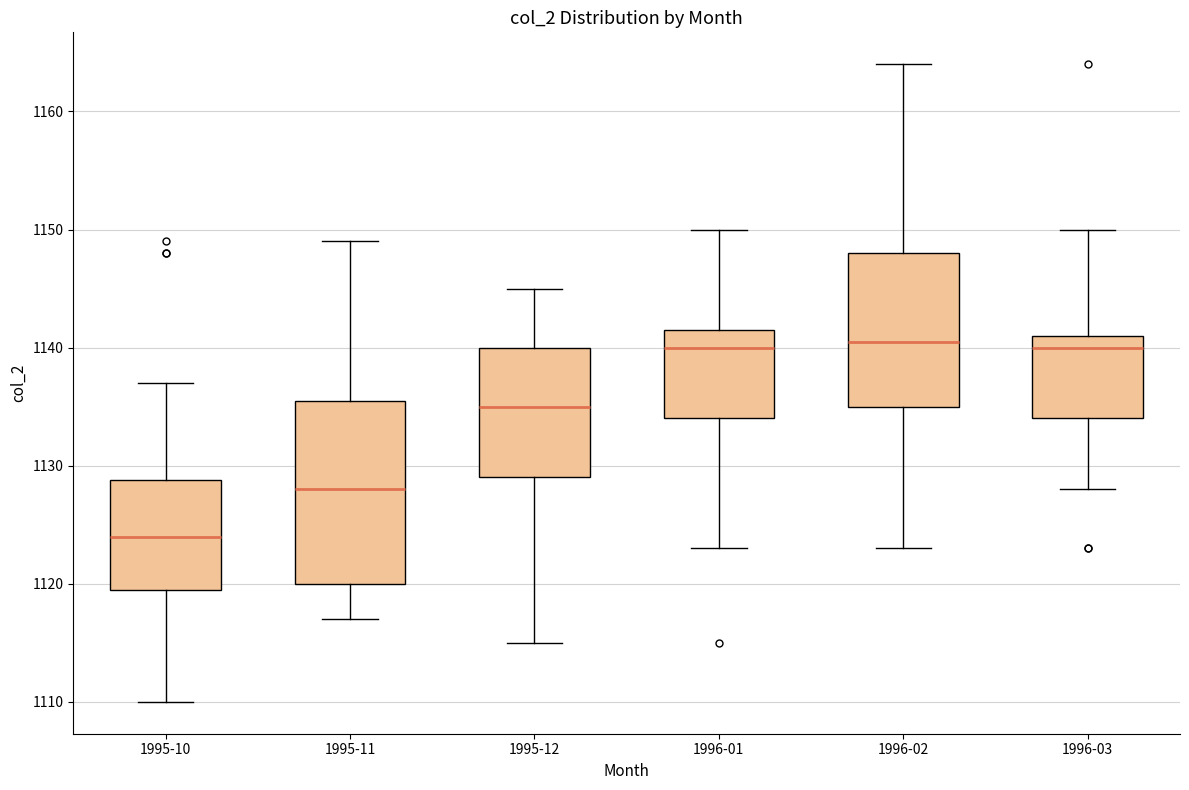

Where is the upper edge of the box for 1995-11 on the y-axis? The values are not printed on the chart, so give them approximately, as read against the axis.

1136